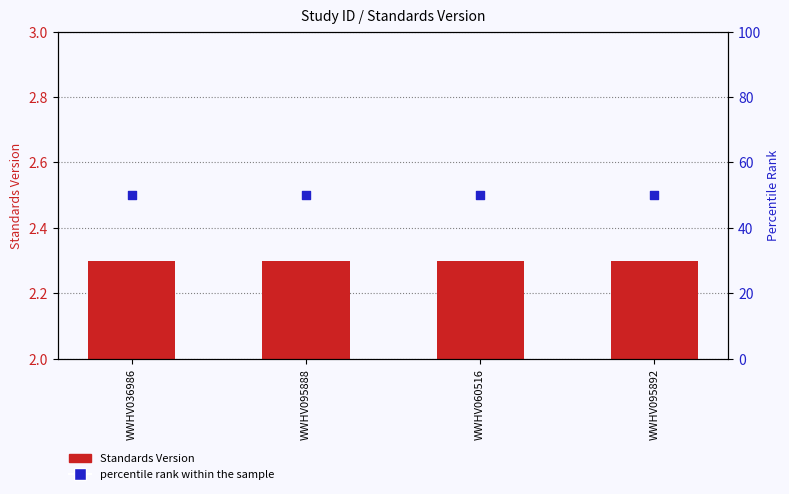

At how many categories does at least one series exceed 3?

4